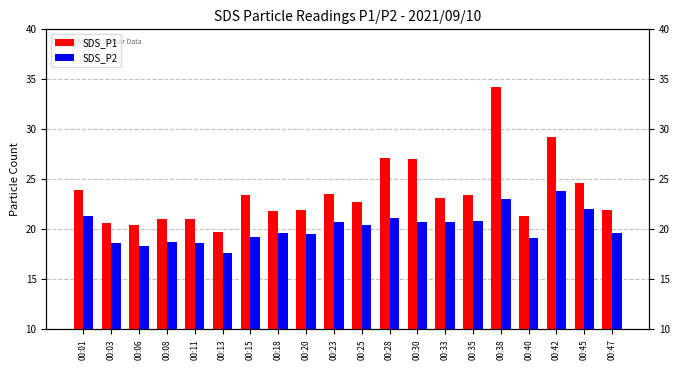

What is the approximate value of SDS_P2 at 00:38?

23.0